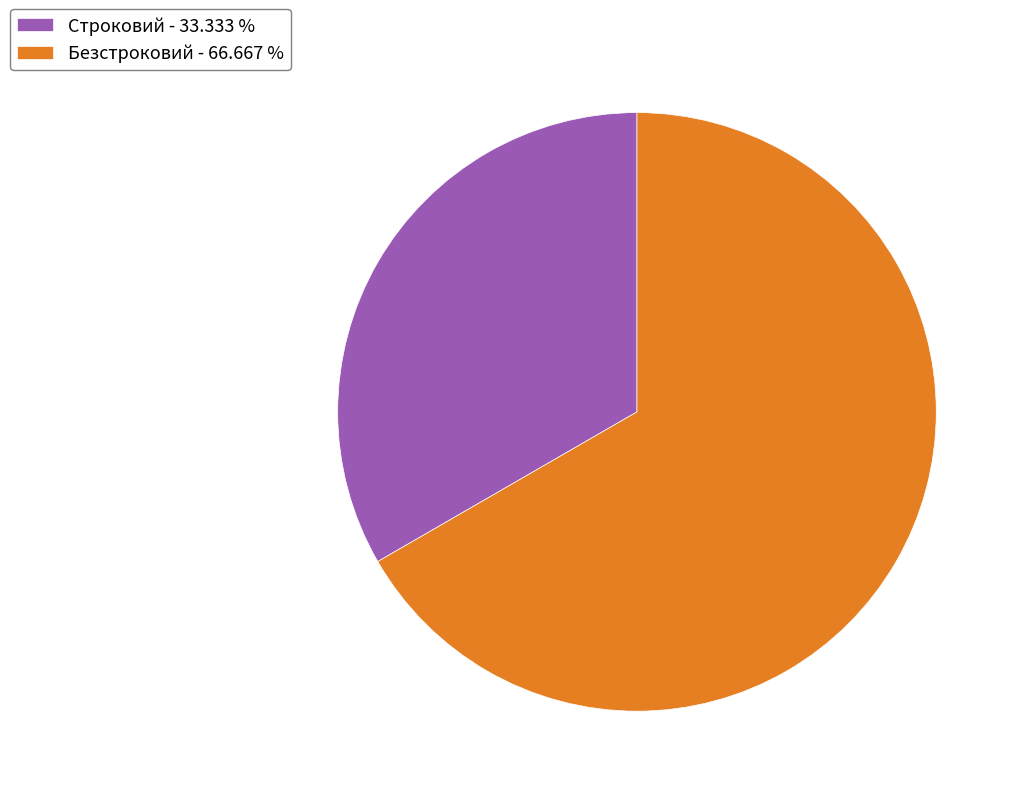

The Строковий slice represents 33% of the pie. True or false?

True